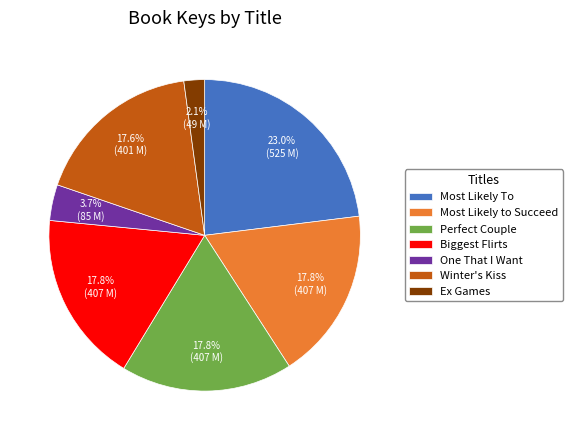

Is it true that Ex Games is 2% of the pie?

True